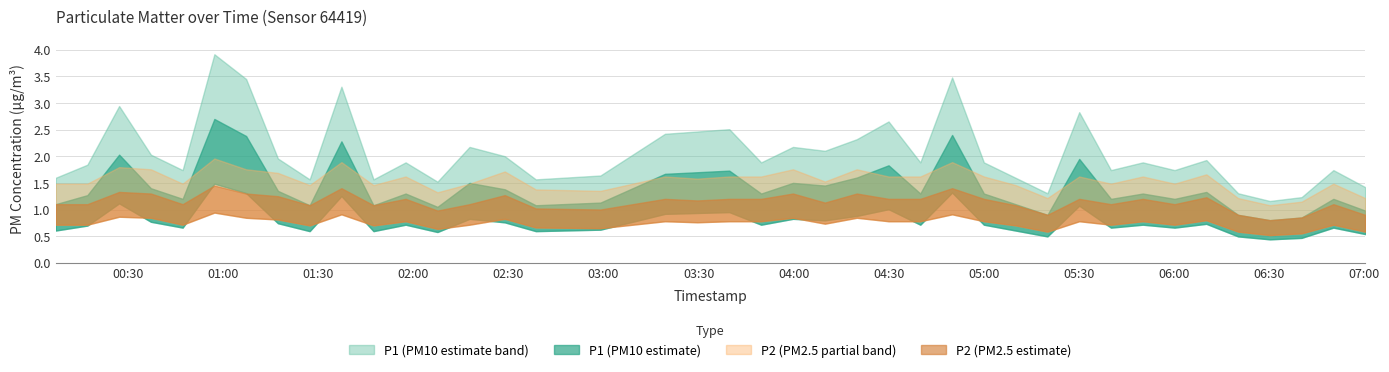

Does the chart have visible grid lines?

Yes